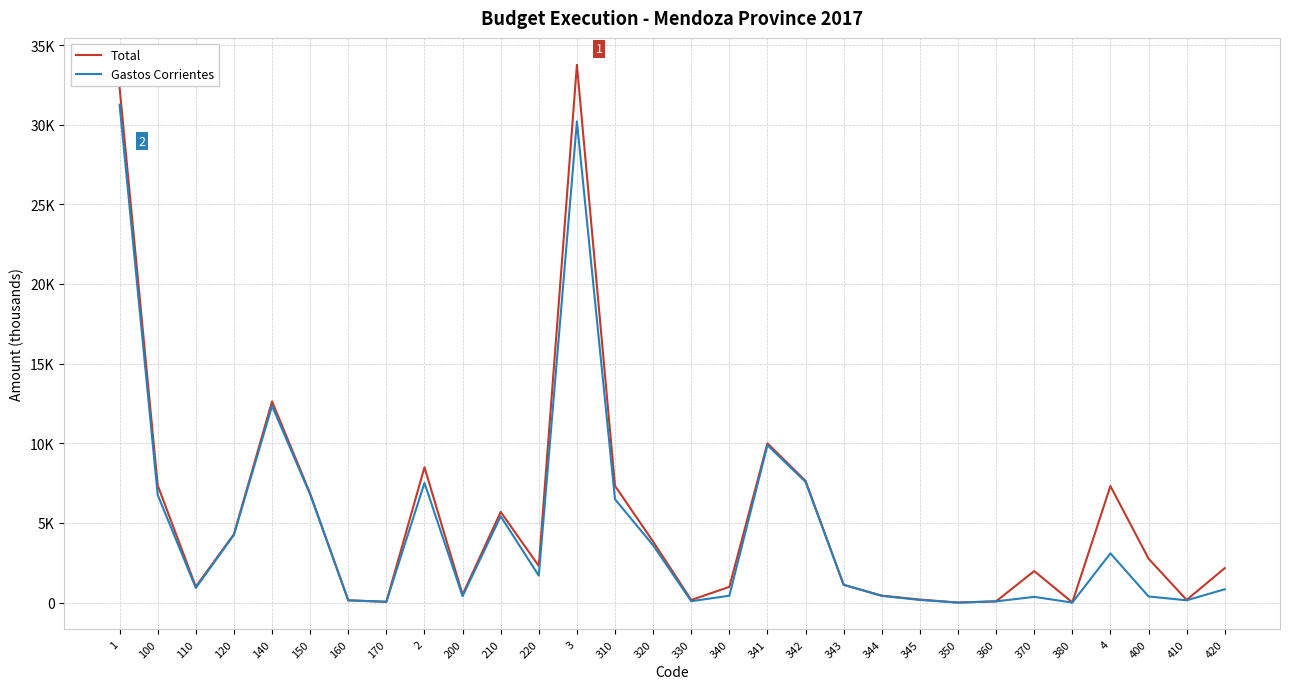

What are all the series names shown in the legend?

Total, Gastos Corrientes